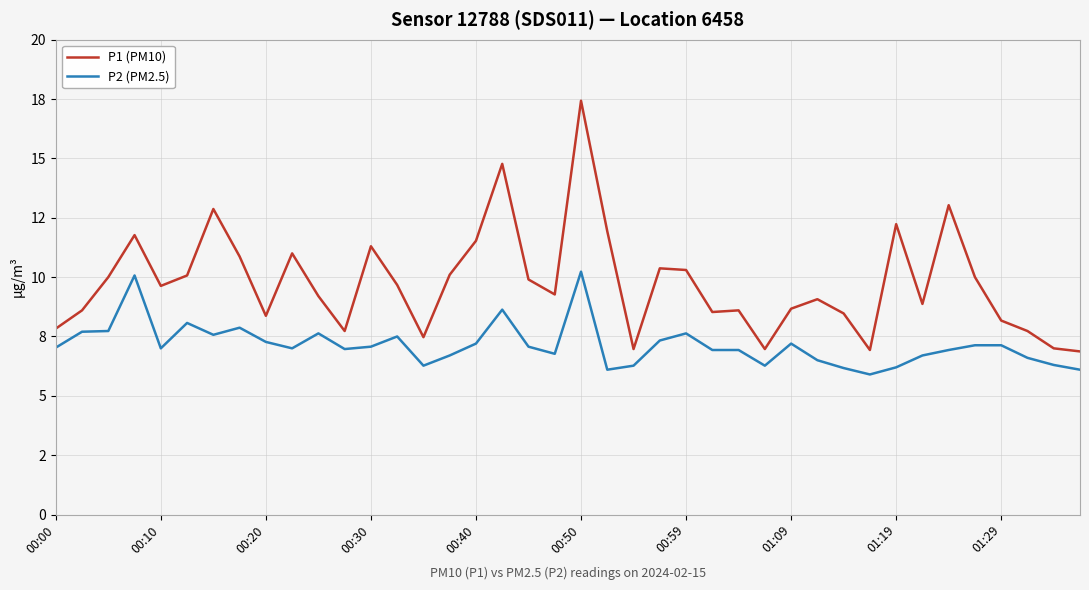

True or false: P2 (PM2.5) and P1 (PM10) cross at least once.

False